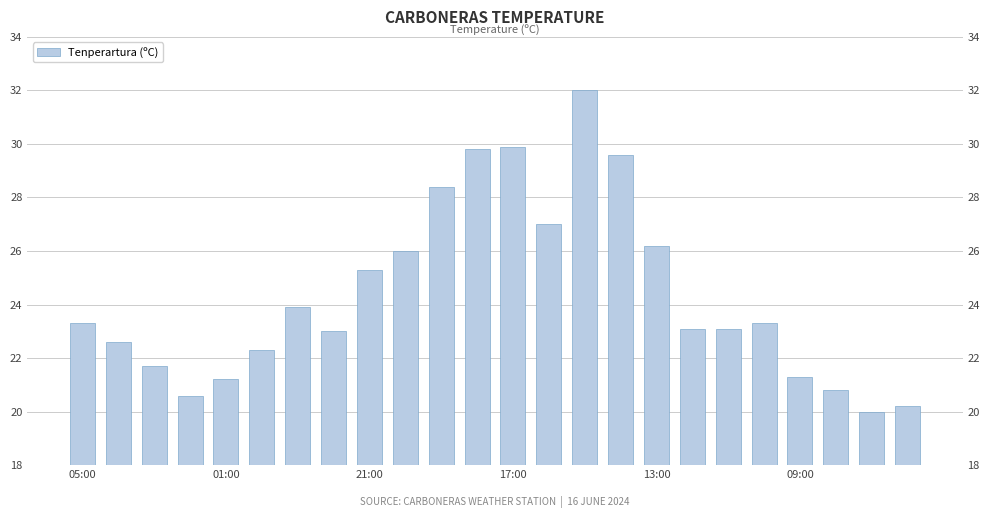

How many bars are there in total?

24